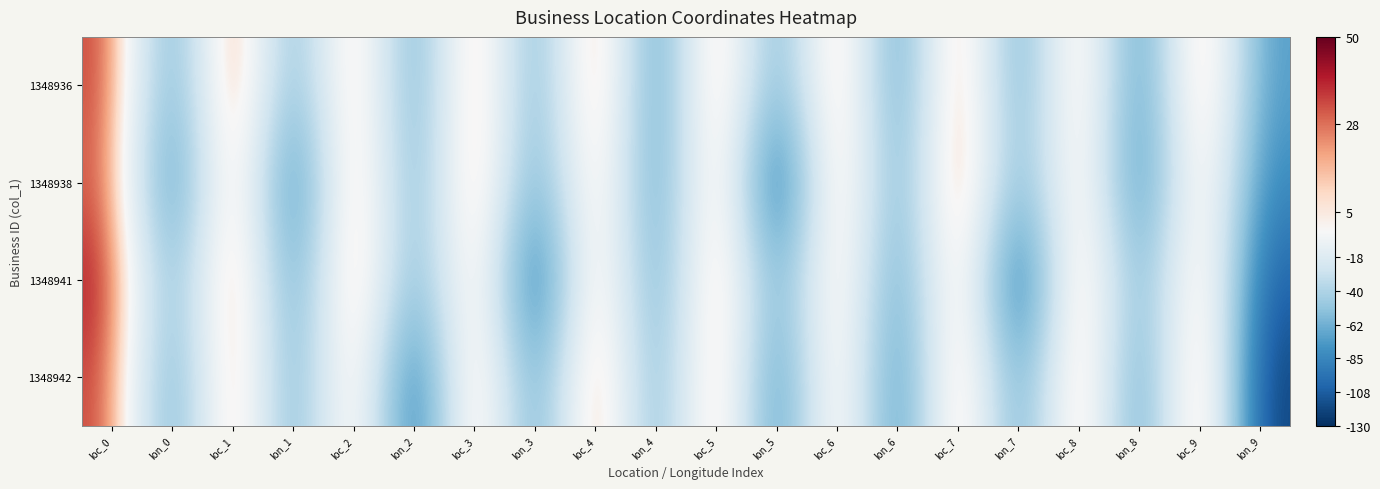

What is the maximum value shown in the chart?

48.0